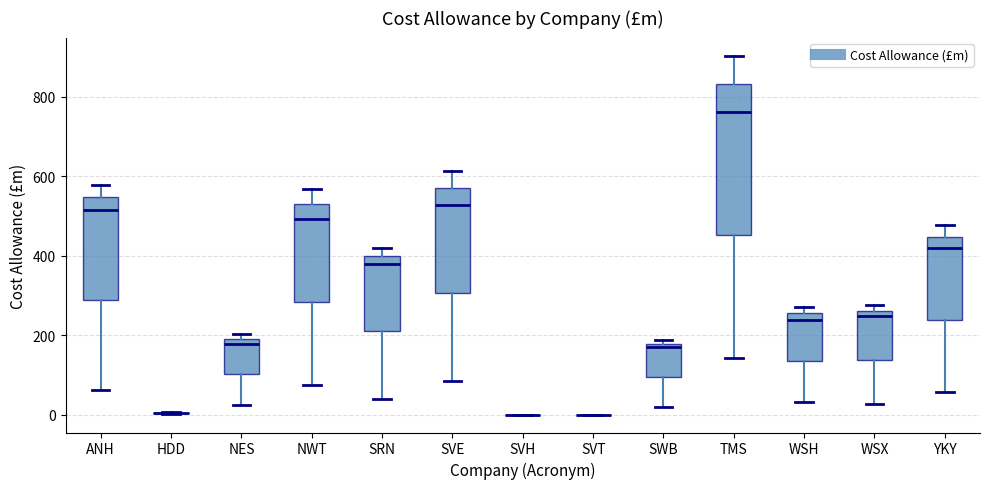

Where is the lower edge of the box for ANH on the y-axis? The values are not printed on the chart, so give them approximately, as read against the axis.

280